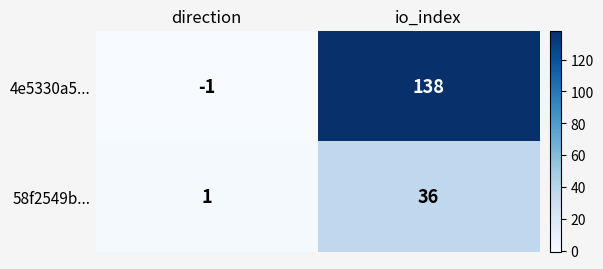

How many values in 4e5330a5... are below zero?

1